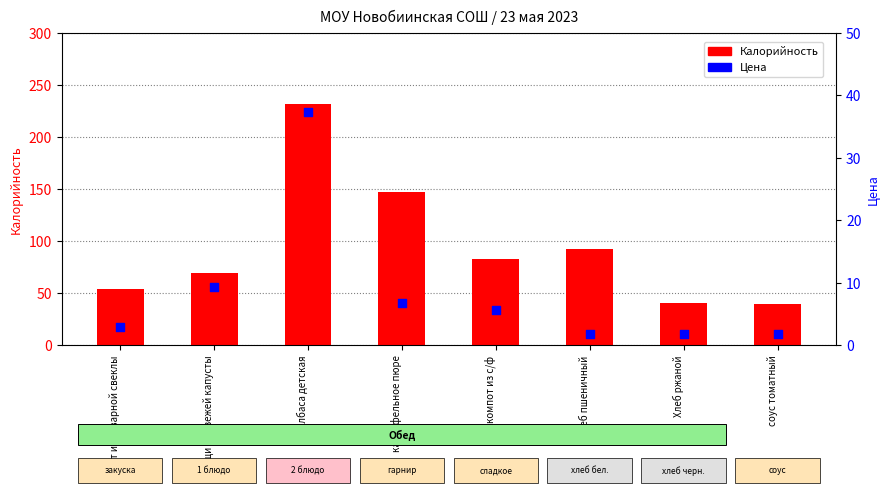

Which series contains the lowest Y value?

Цена